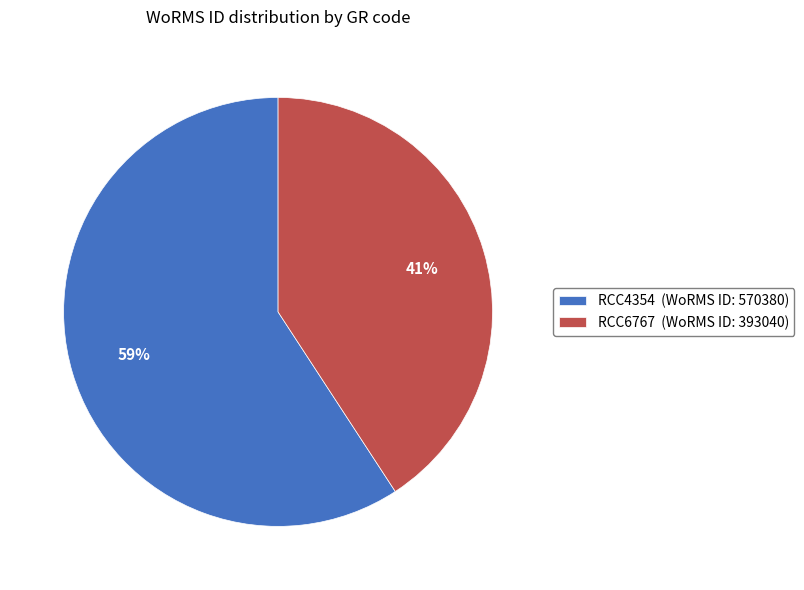

To the nearest percent, what percentage of the pie is RCC6767?

41%